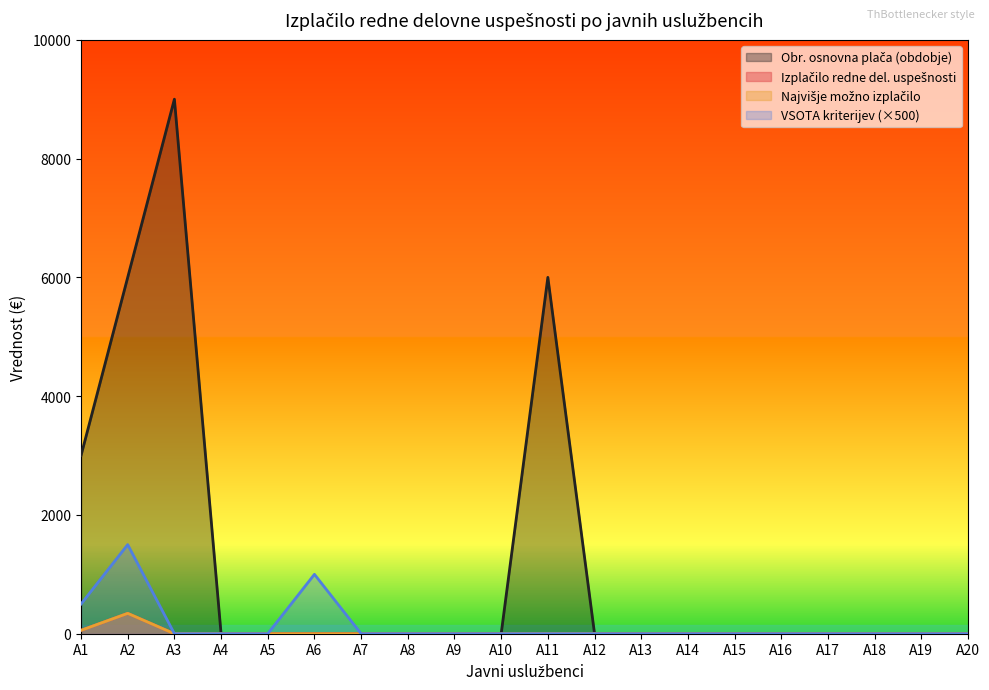

At which category does Koeficient reach its first local peak?

A2